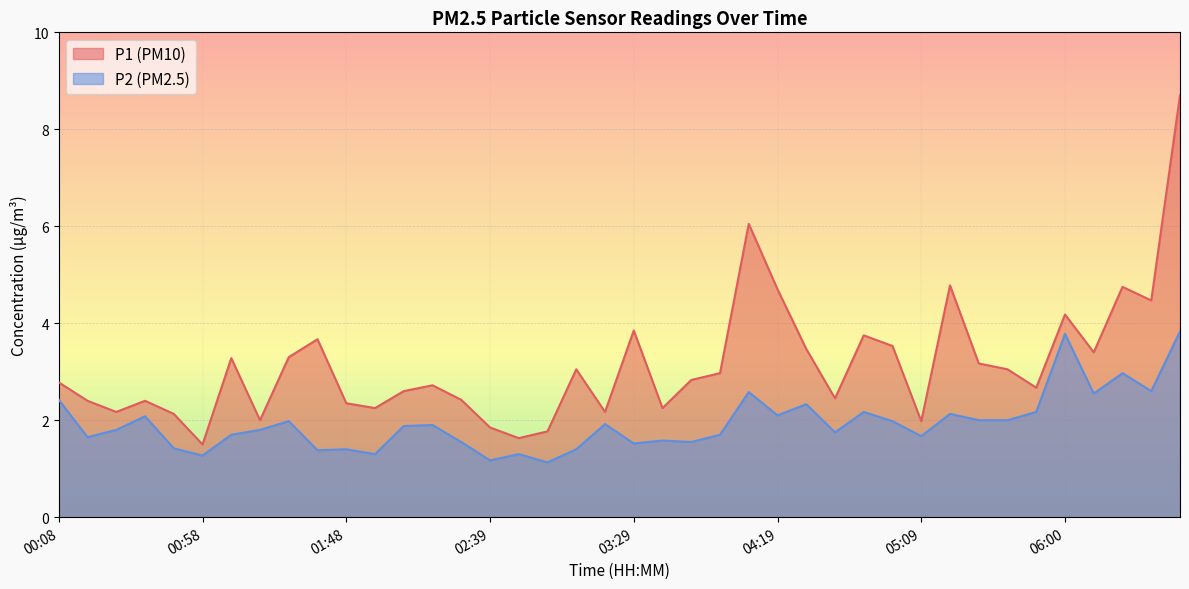

List the labels in order of P2 value, smallest first.

02:59, 02:39, 00:58, 01:58, 02:49, 01:38, 01:48, 03:09, 00:48, 03:29, 02:29, 03:49, 03:39, 00:18, 05:09, 01:08, 03:59, 04:39, 00:28, 01:18, 02:09, 02:19, 03:19, 01:28, 04:59, 05:30, 05:40, 00:38, 04:19, 05:19, 04:49, 05:50, 04:29, 00:08, 06:10, 04:09, 06:30, 06:20, 06:00, 06:40